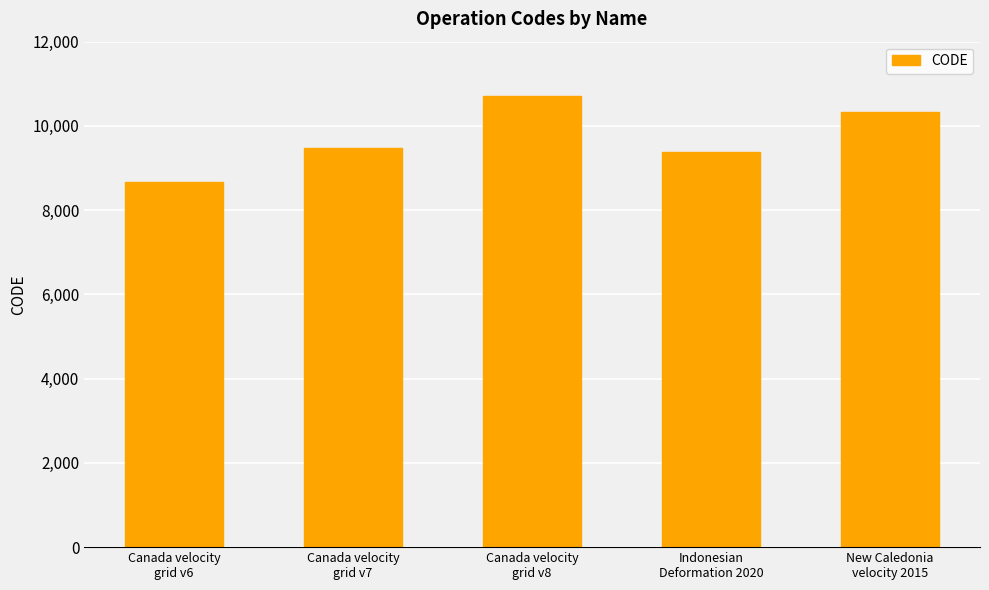

What position from the left is New Caledonia
velocity 2015?

5